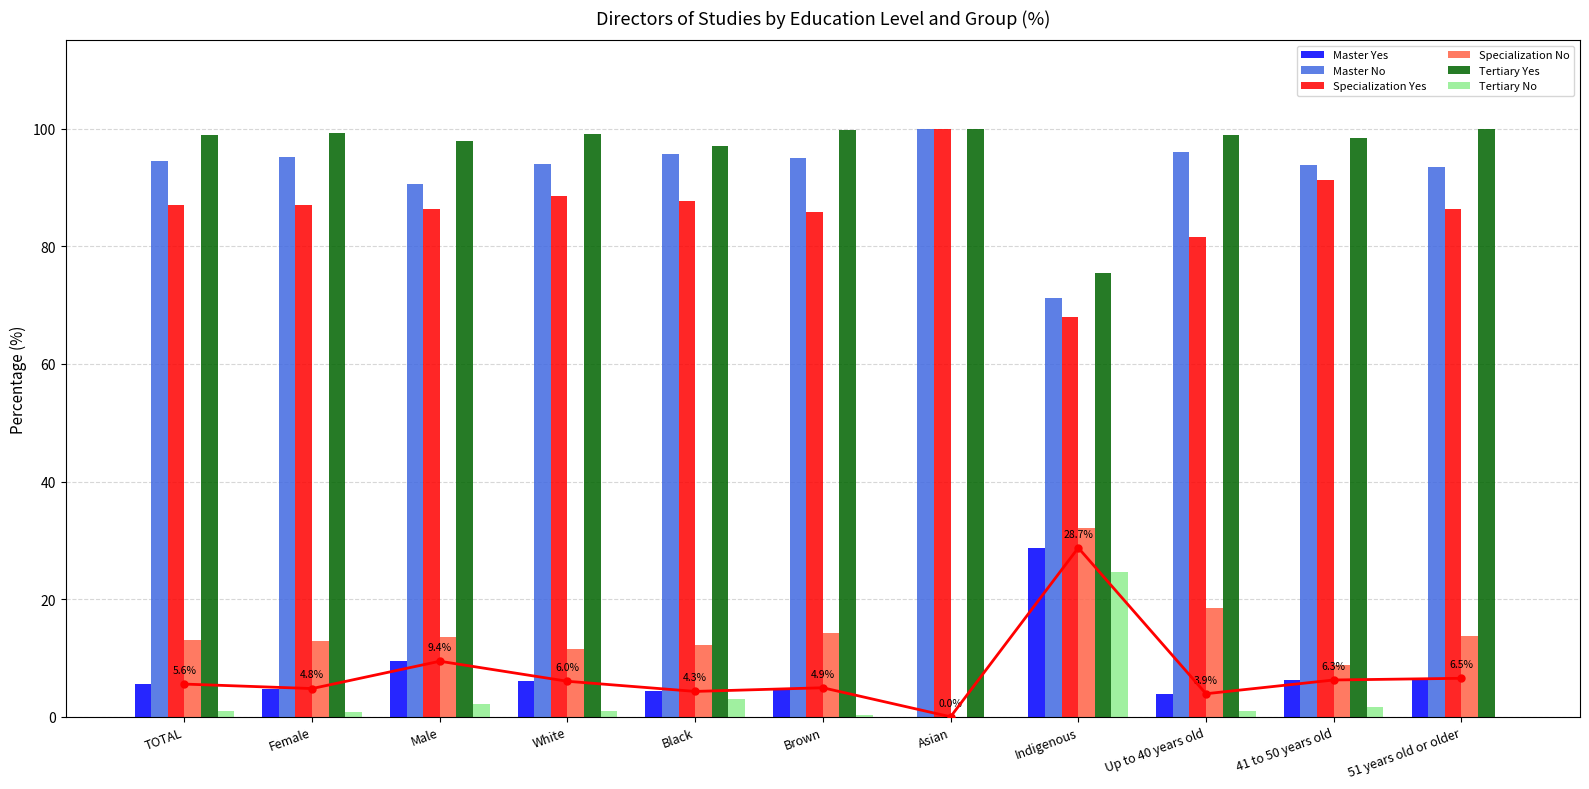

At which category is the sum across all series the highest?

Black